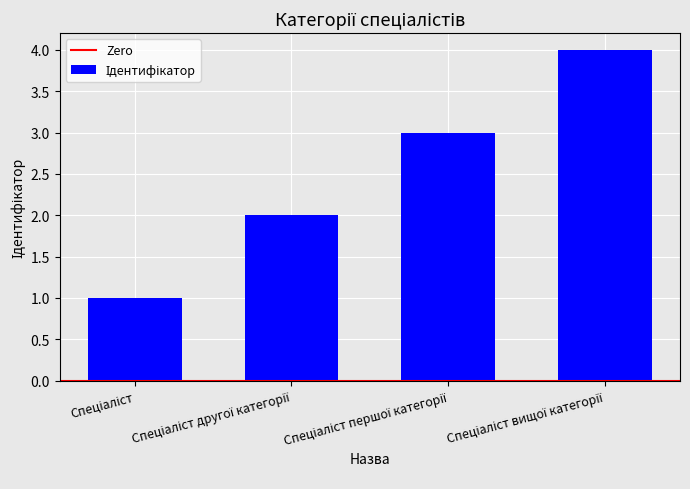

What is the greatest value displayed?

4